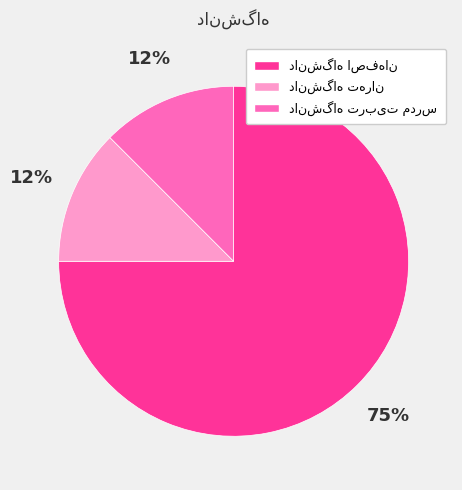

Is there a majority slice in this chart?

Yes